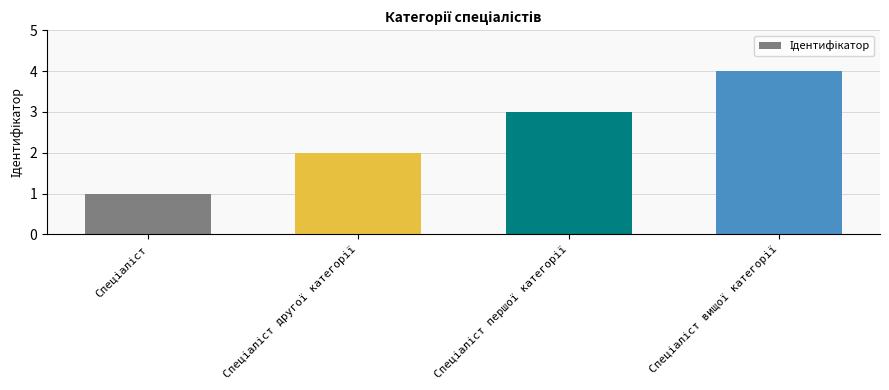

What is the sum of all values?

10